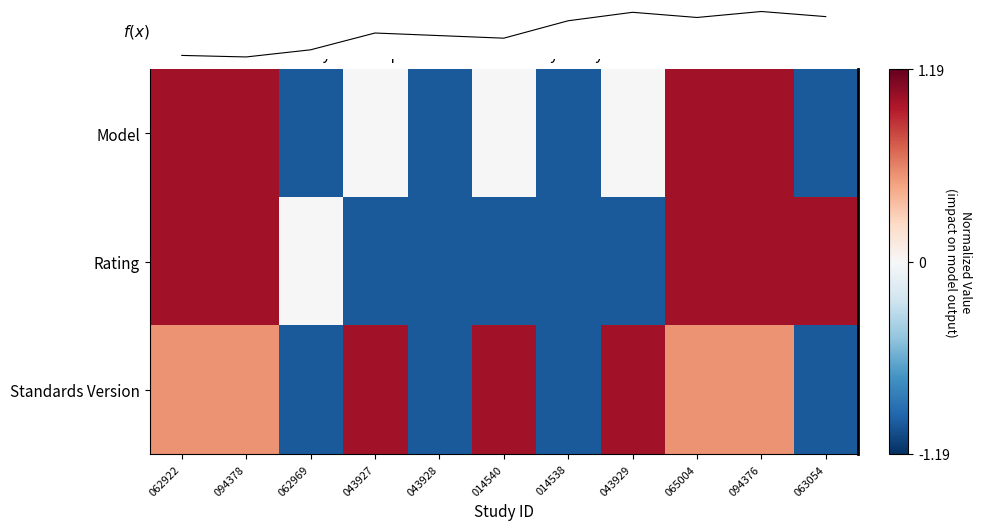

Which category has the highest value across all series?

062922